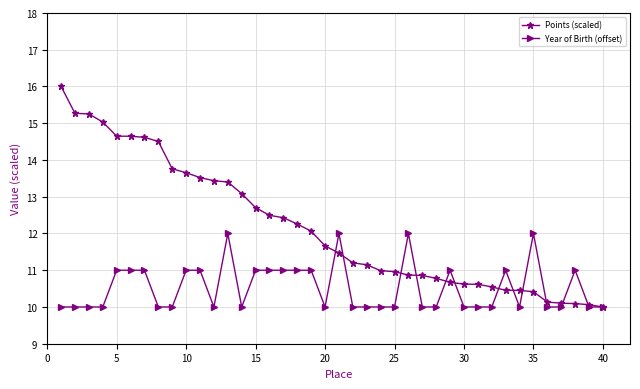

What is the value of the Points (scaled) point at the 36th from the left?

10.1